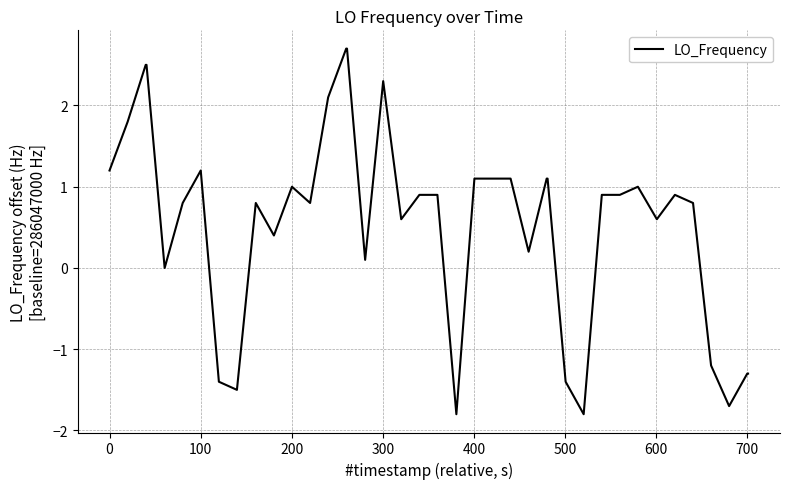

What is the difference between the maximum and minimum values?

4.5